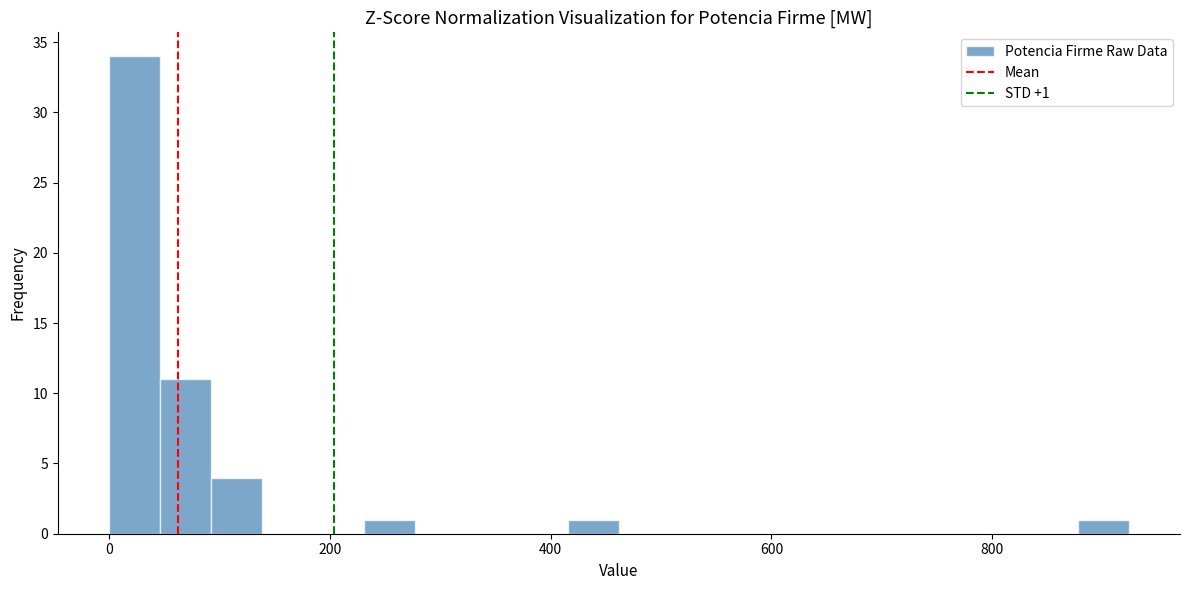

Read against the x-axis, roughly where is the centre of the tallest bar?

20